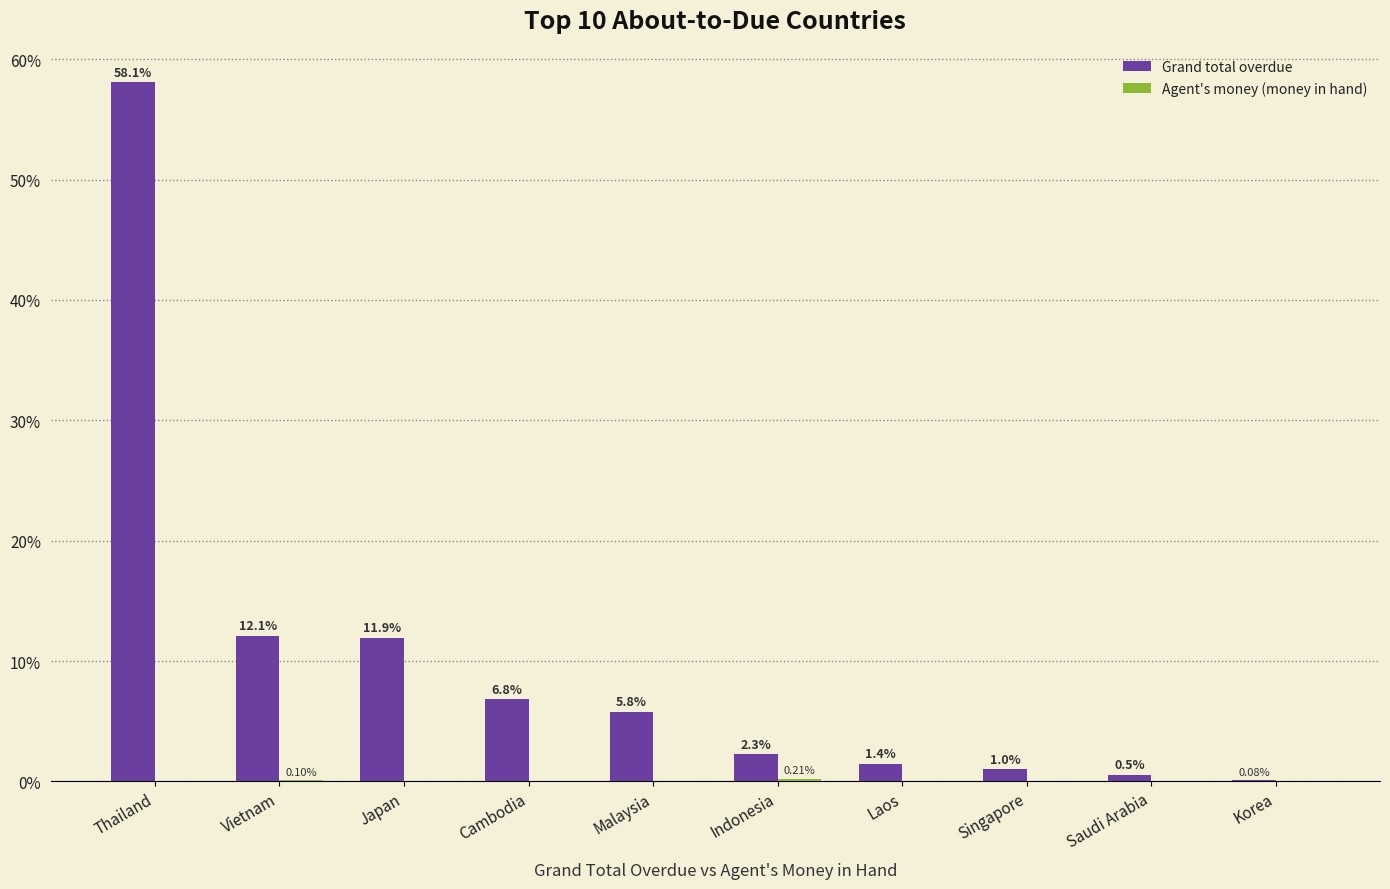

What is the maximum value shown in the chart?

58.1